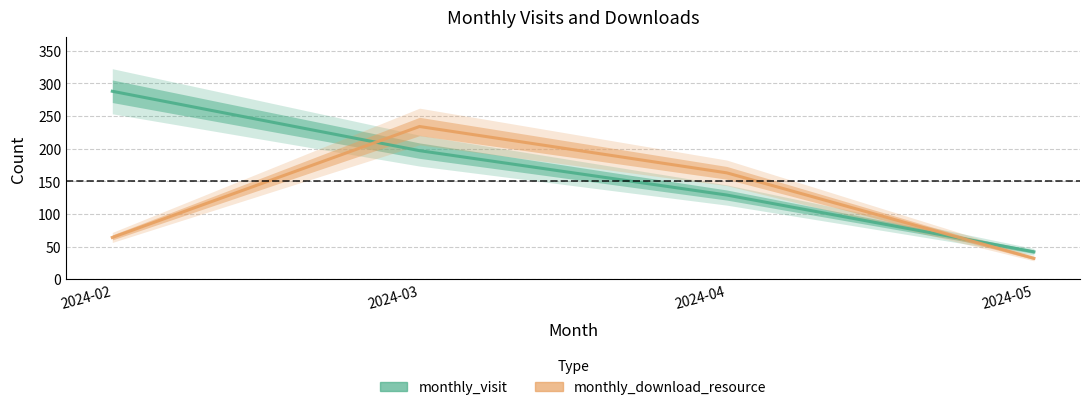

What is the difference between the highest and lowest values at 2024-03?

37